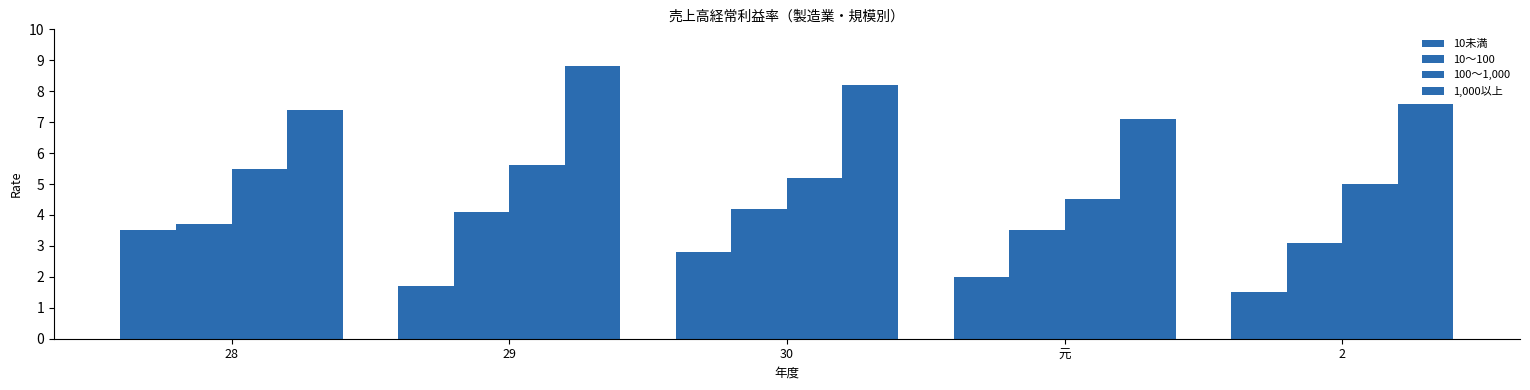

What is the maximum value shown in the chart?

8.8